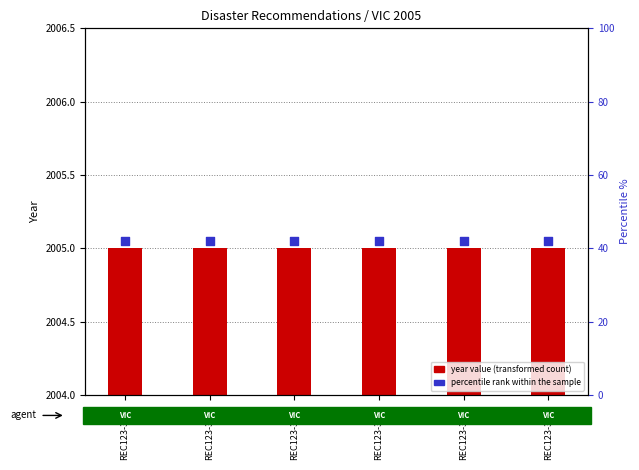

Which series reaches the maximum Y coordinate?

percentile rank within the sample